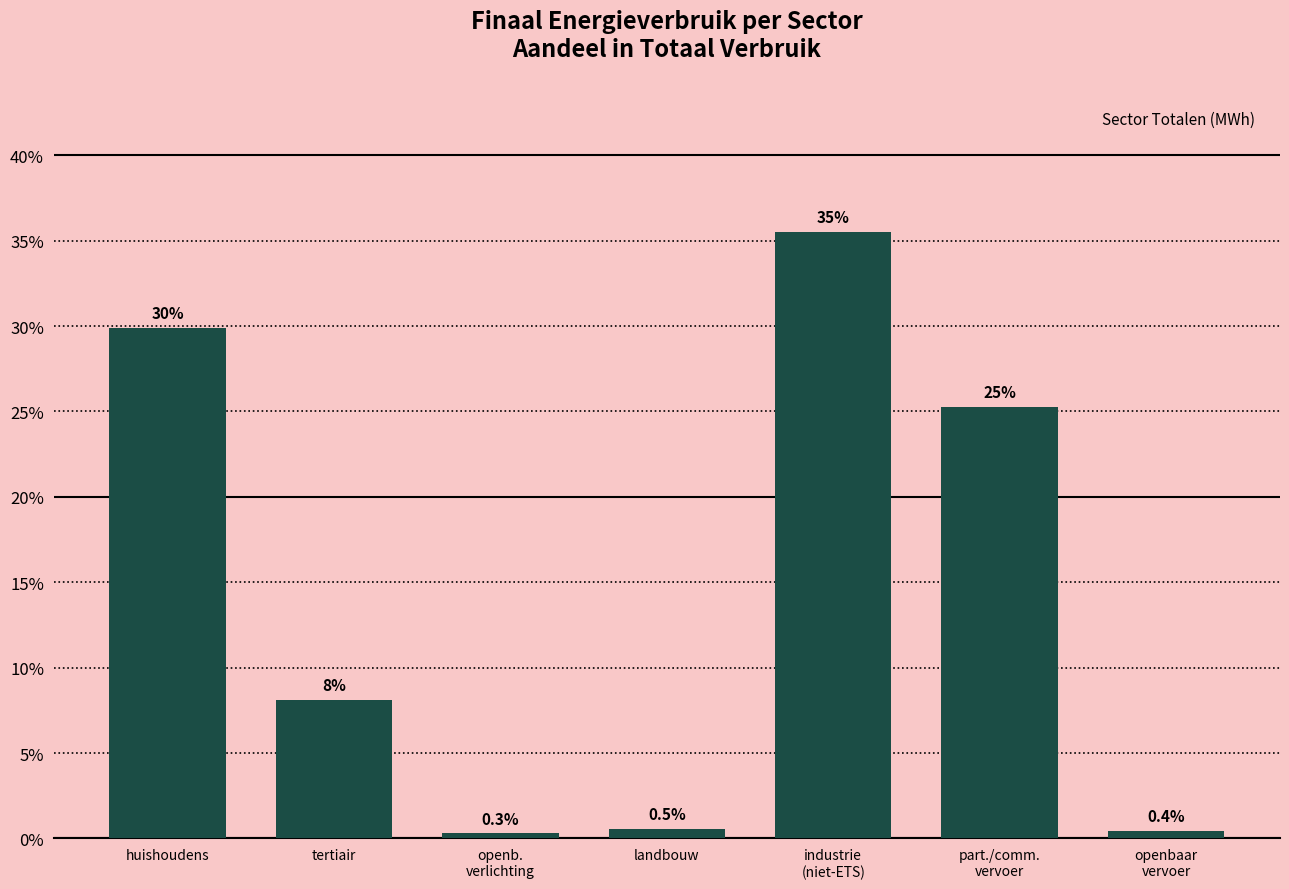

Reading left to right, extract all data points from this chart.

29.9	8.1	0.3	0.5	35.5	25.3	0.4